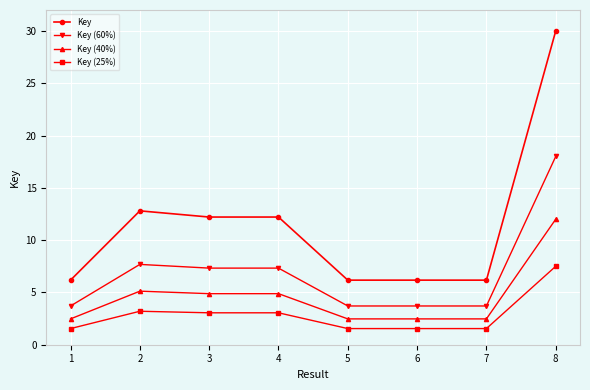

Which series has the largest range (max minus min)?

Key